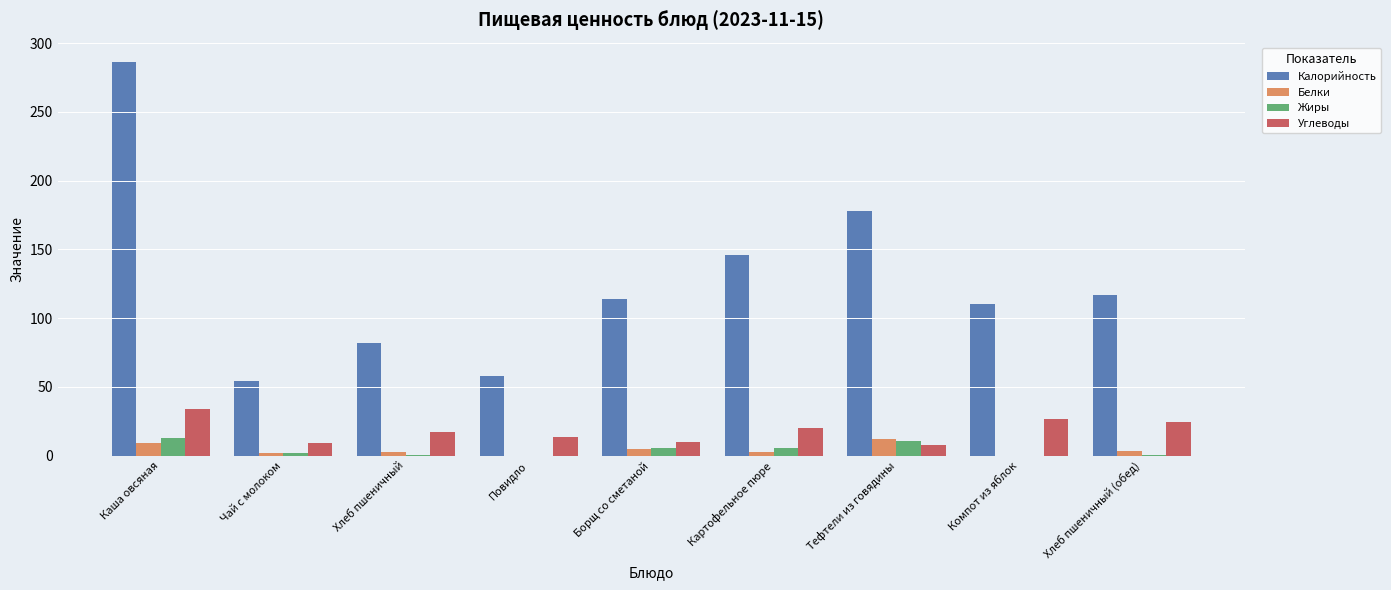

Is it true that Углеводы equals 9.0 at Чай с молоком?

True